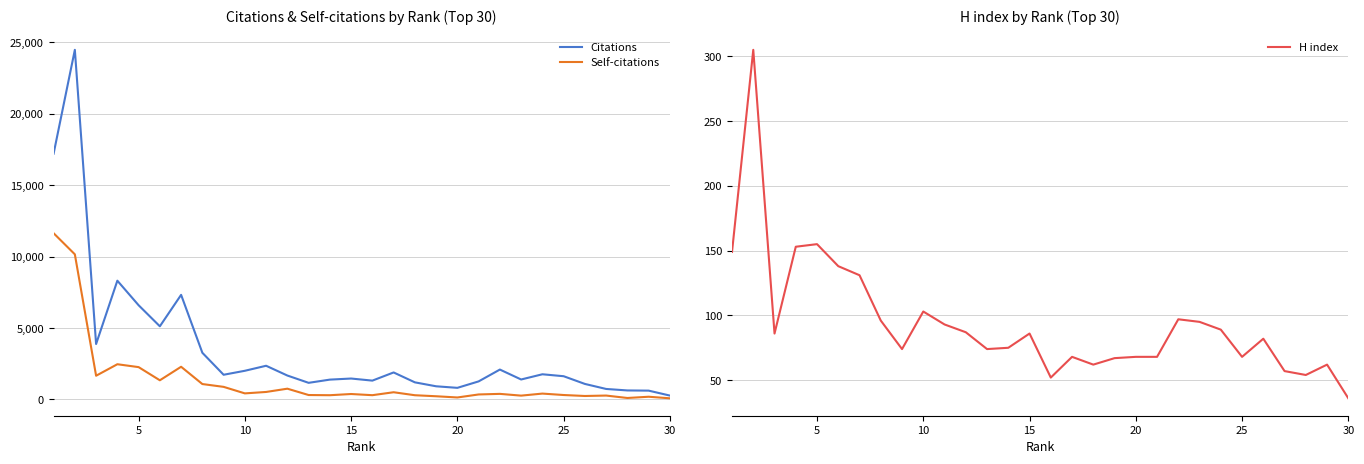

In Self-citations, how many points are higher than both neighbors (excluding endpoints)?

9